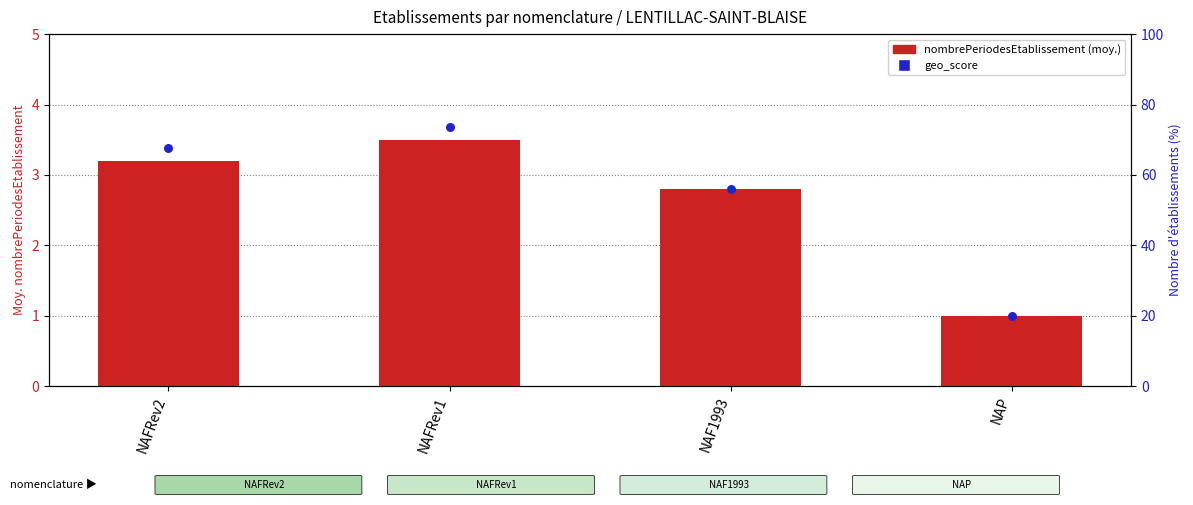

Which series has the largest Y range (max minus min)?

count_%